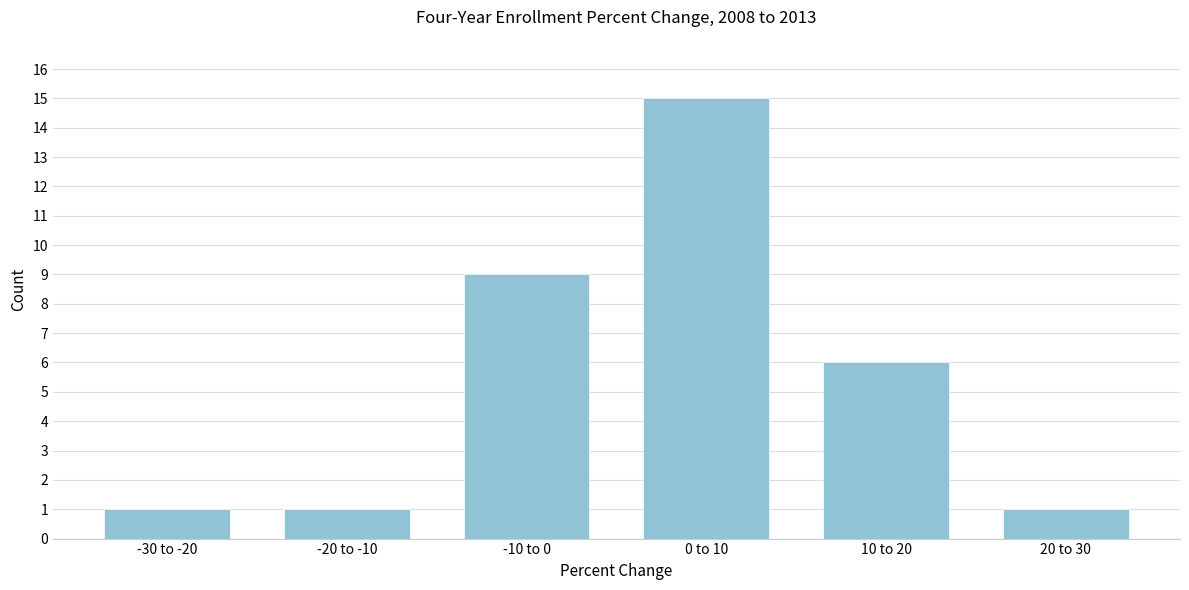

Reading left to right, transcribe all the data shown in this chart.

1	1	9	15	6	1